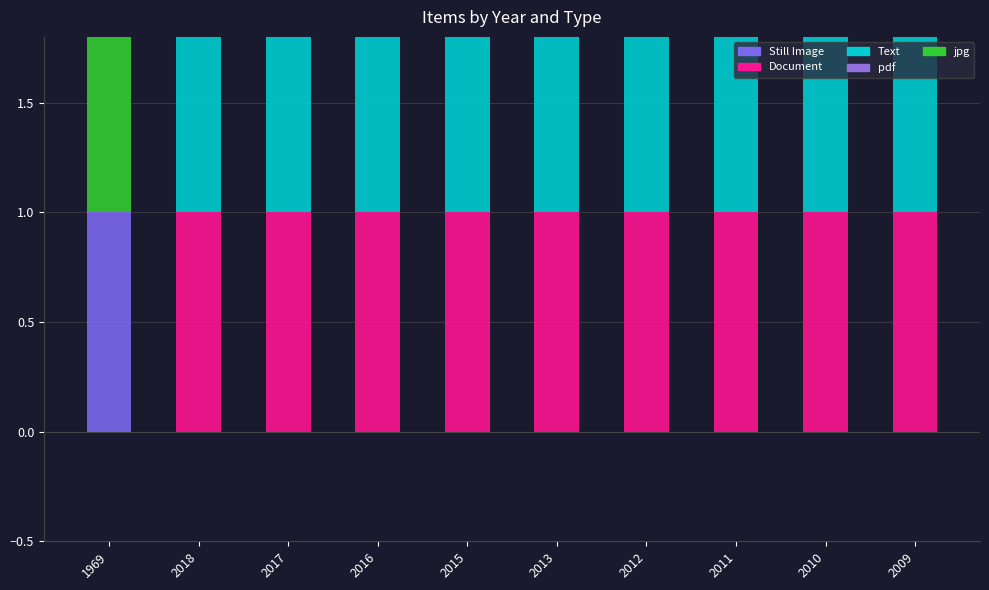

List the labels in order of Text value, smallest first.

1969, 2018, 2017, 2016, 2015, 2013, 2012, 2011, 2010, 2009